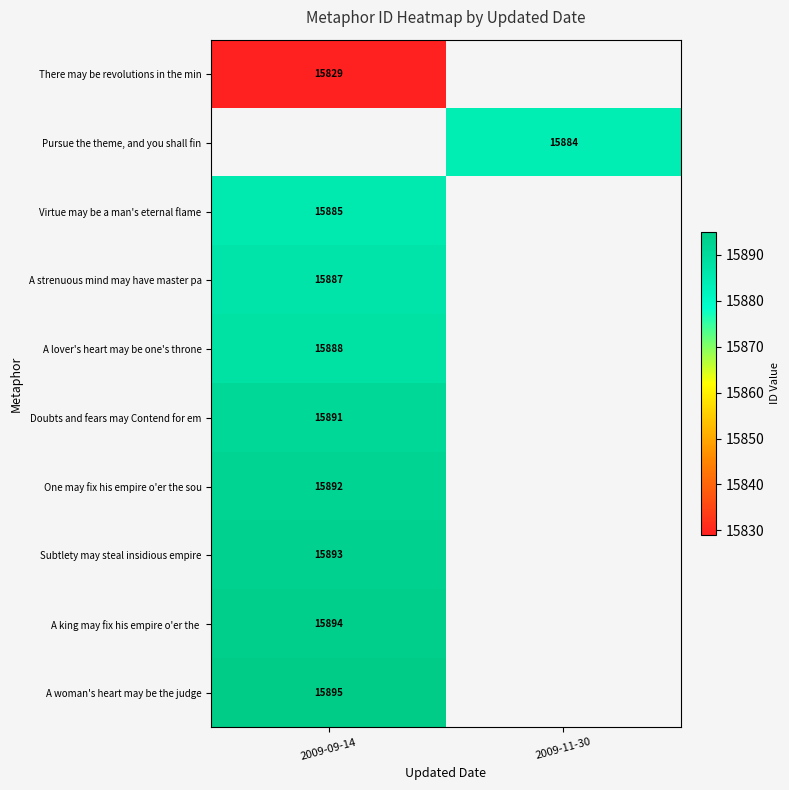

True or false: Virtue may be a man's eternal flame has a value of 10843 at 2009-09-14.

False